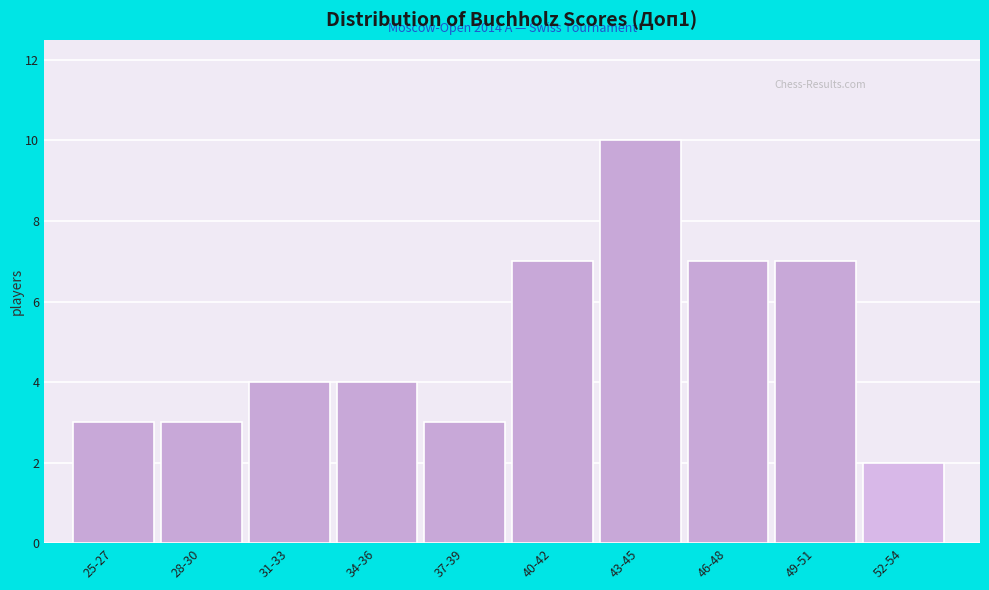

Reading left to right, list all the values displayed in this chart.

25-27=3	28-30=3	31-33=4	34-36=4	37-39=3	40-42=7	43-45=10	46-48=7	49-51=7	52-54=2